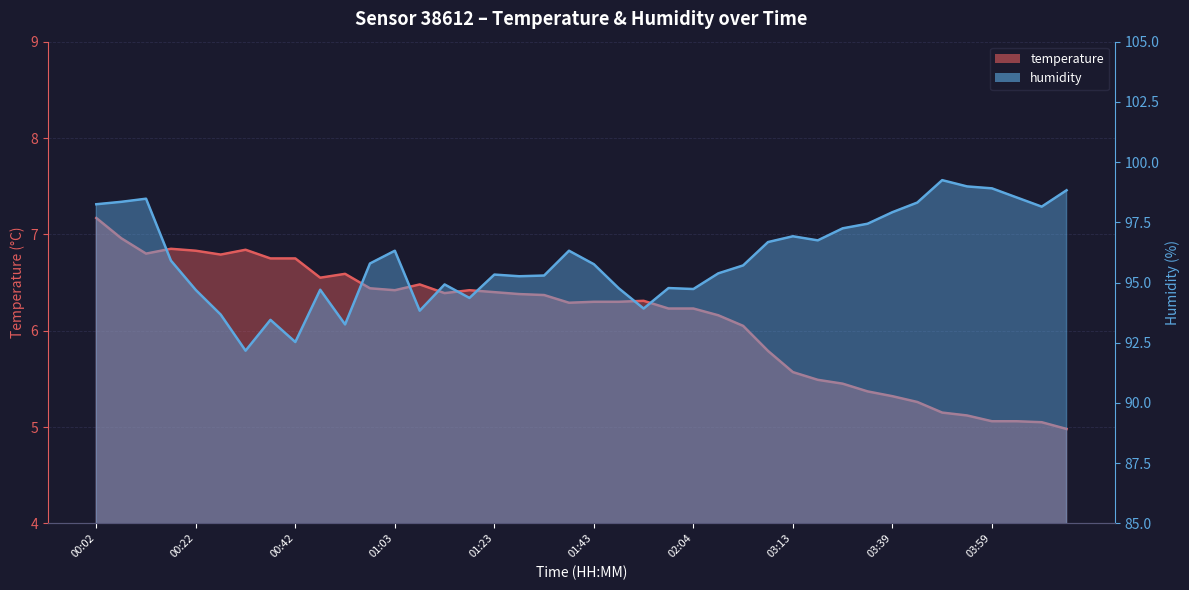

Which category has the highest value across all series?

03:49